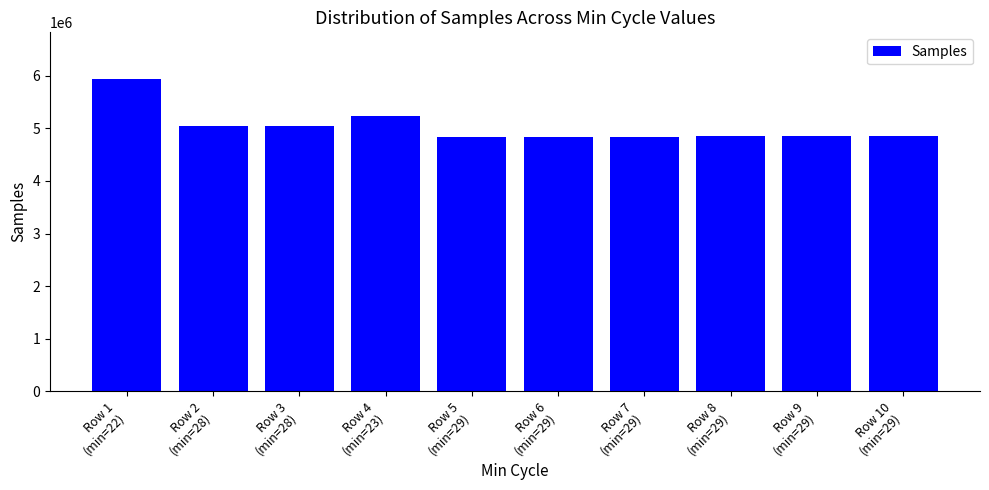

How many distinct data groups are displayed?

1